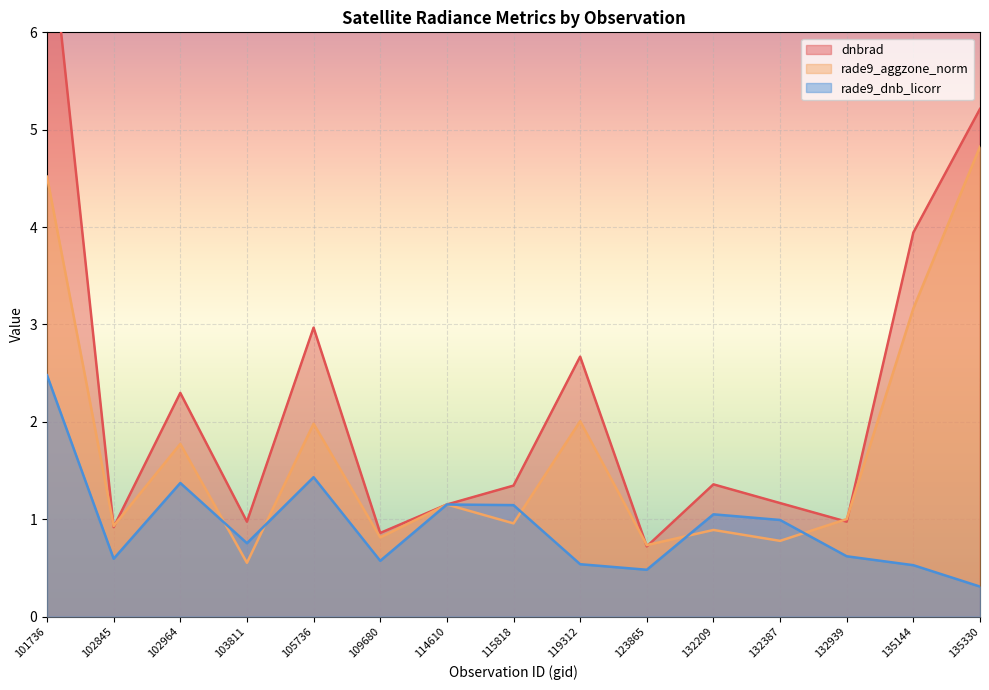

What is the value of the rade9_aggzone_norm point at the 10th from the left?

0.7